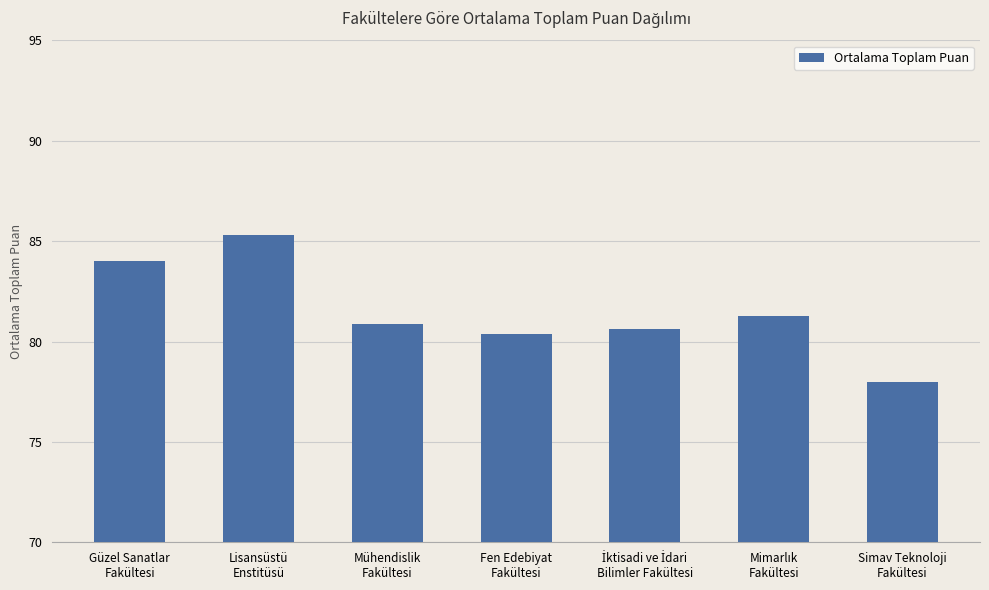

What is the label of the 4th bar from the left?

Fen Edebiyat
Fakültesi